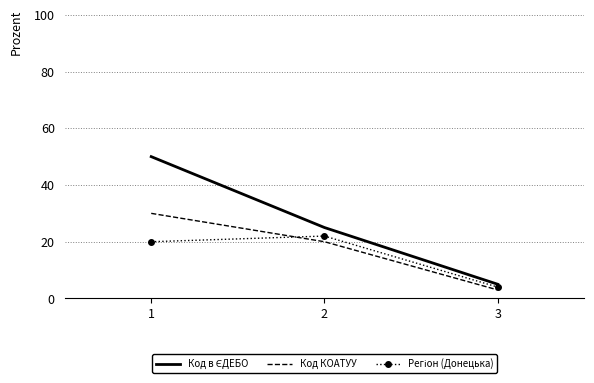

List the labels in order of Код КОАТУУ value, smallest first.

3, 2, 1